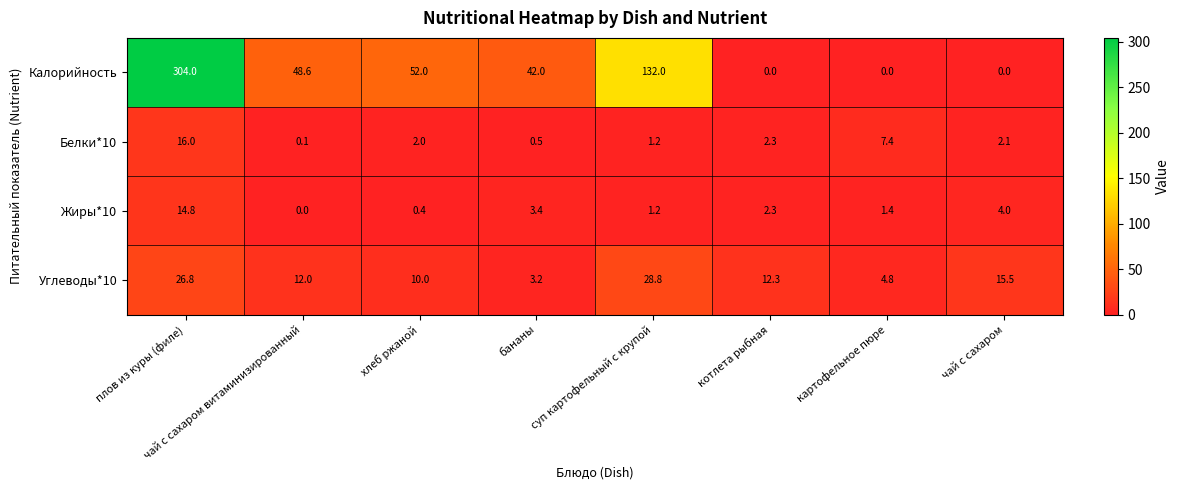

What is the difference between the maximum and minimum values in the Калорийность series?

304.0